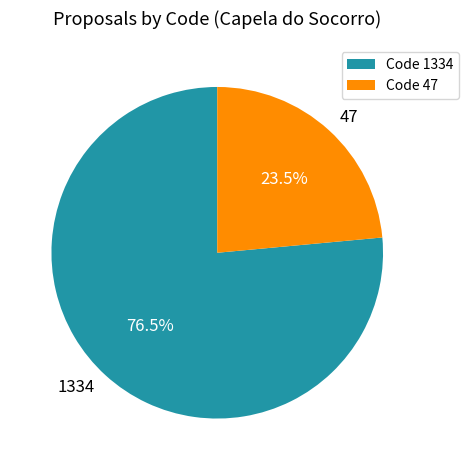

What is the total percentage of 47 and 1334?

100.0%